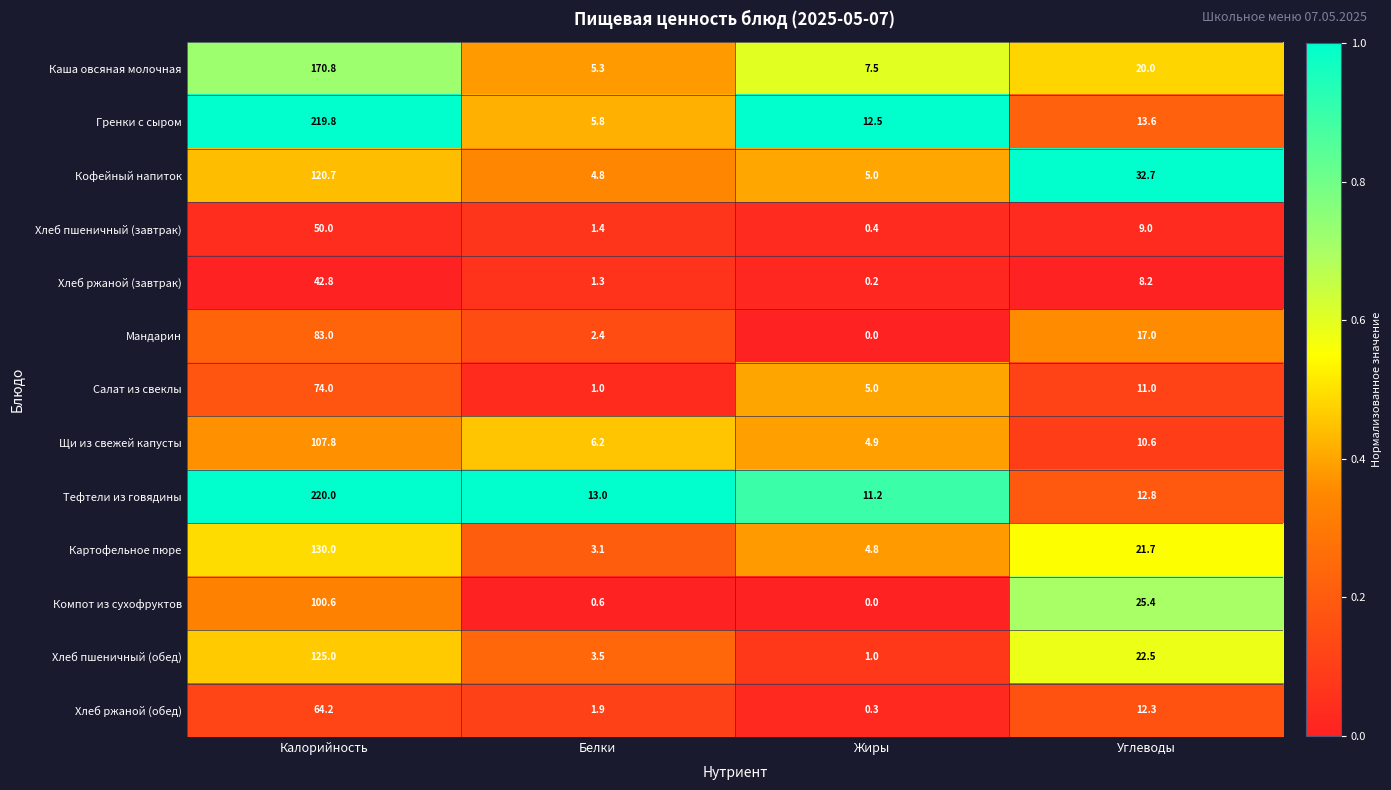

Is it true that Хлеб ржаной (обед) equals 1.2 at Белки?

False